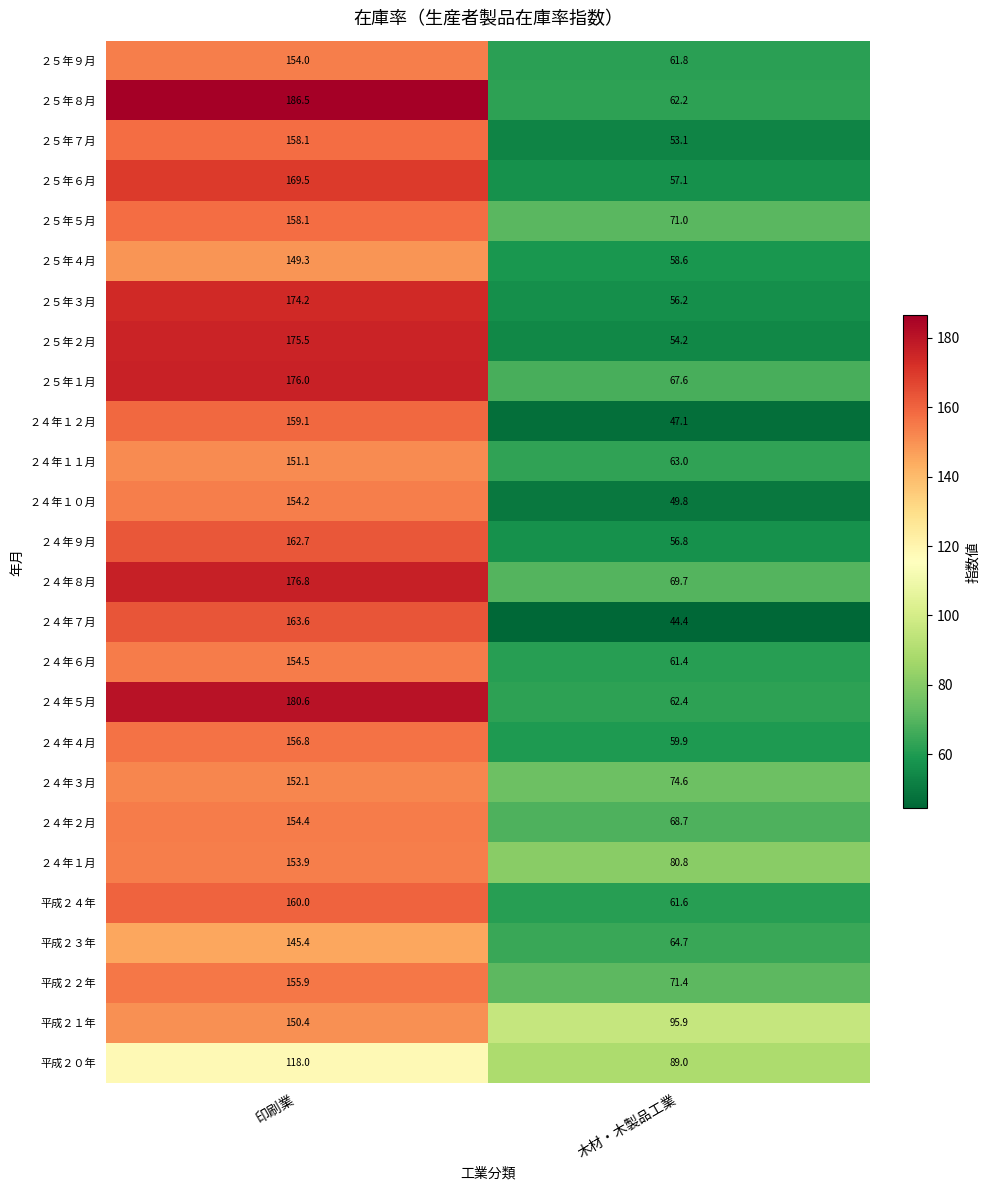

The 平成２１年 series shows 73.7 at 印刷業. True or false?

False